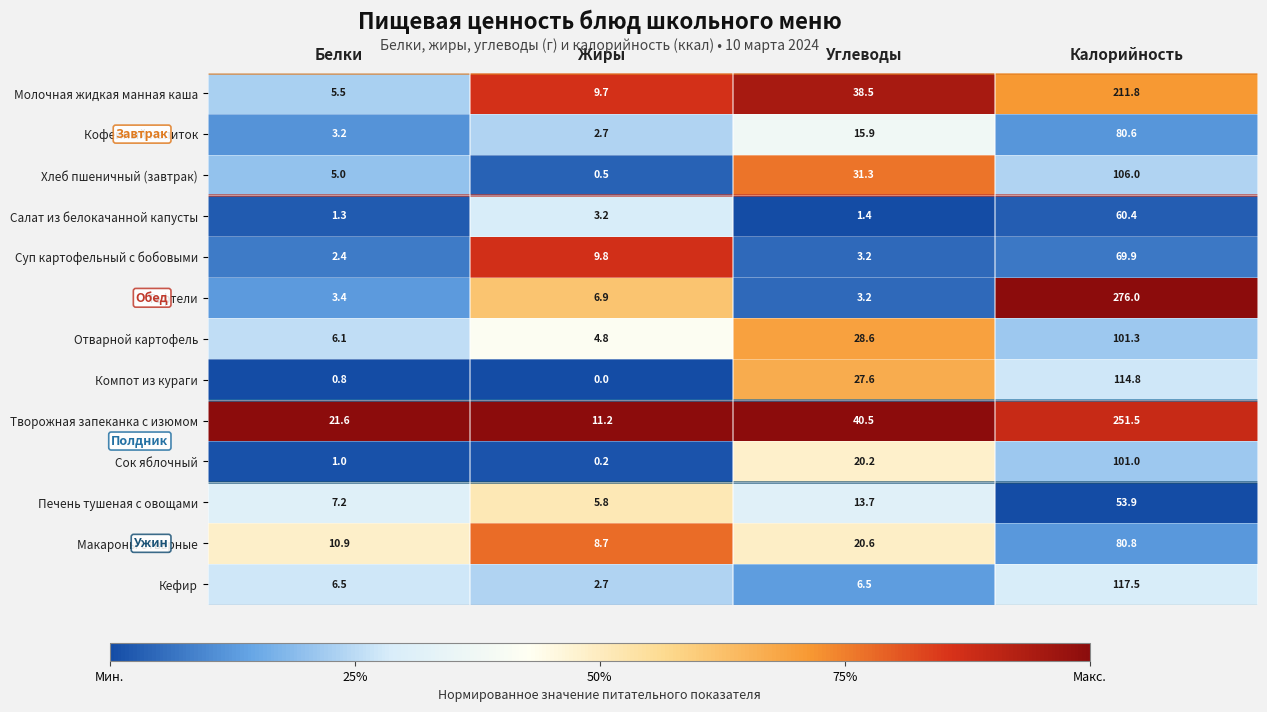

Which series changed the most between Белки and Калорийность?

Тефтели